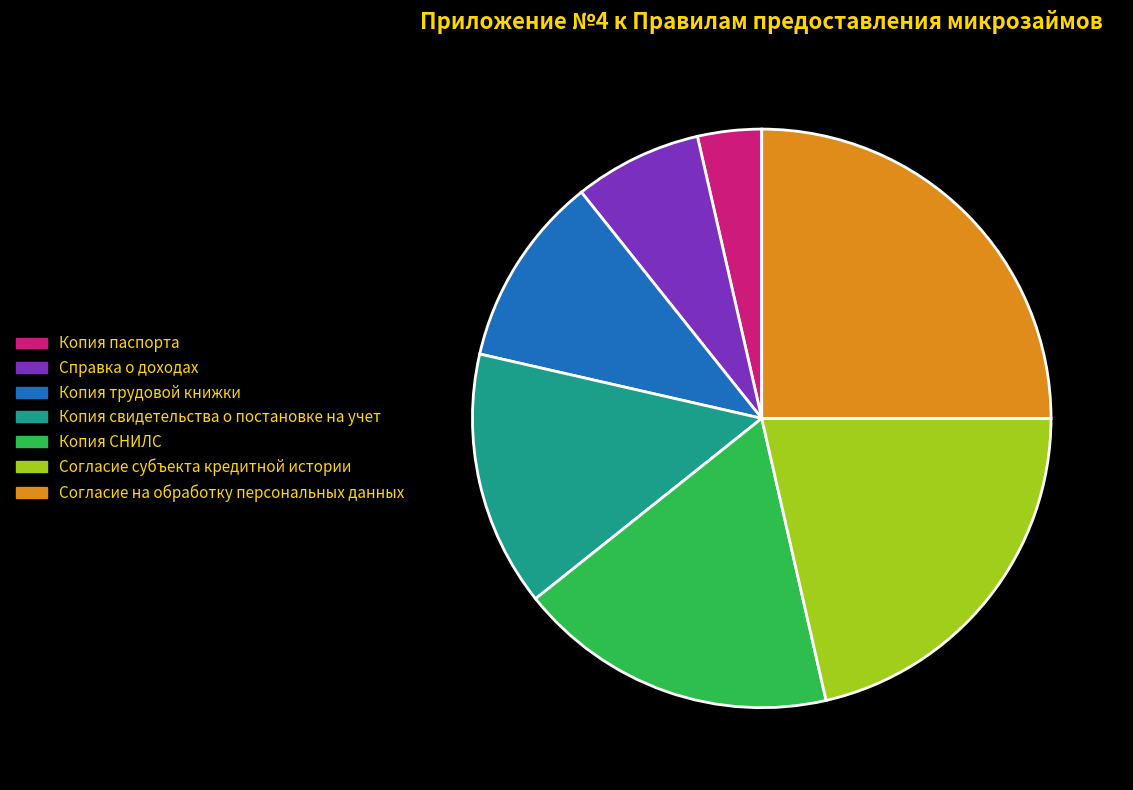

Is the sum of Копия СНИЛС and Справка о доходах greater than half?

No